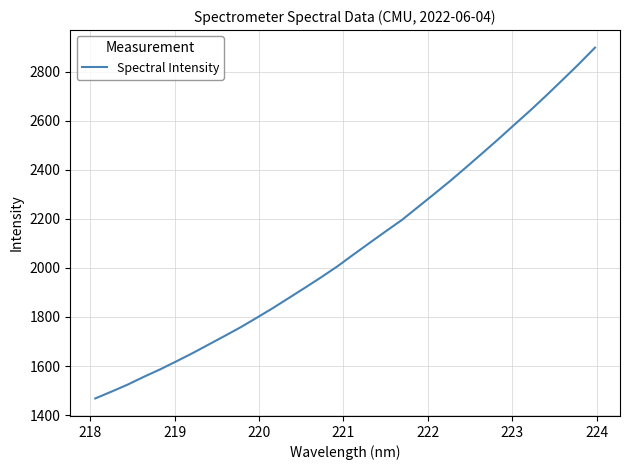

How many values exceed 2054?

16